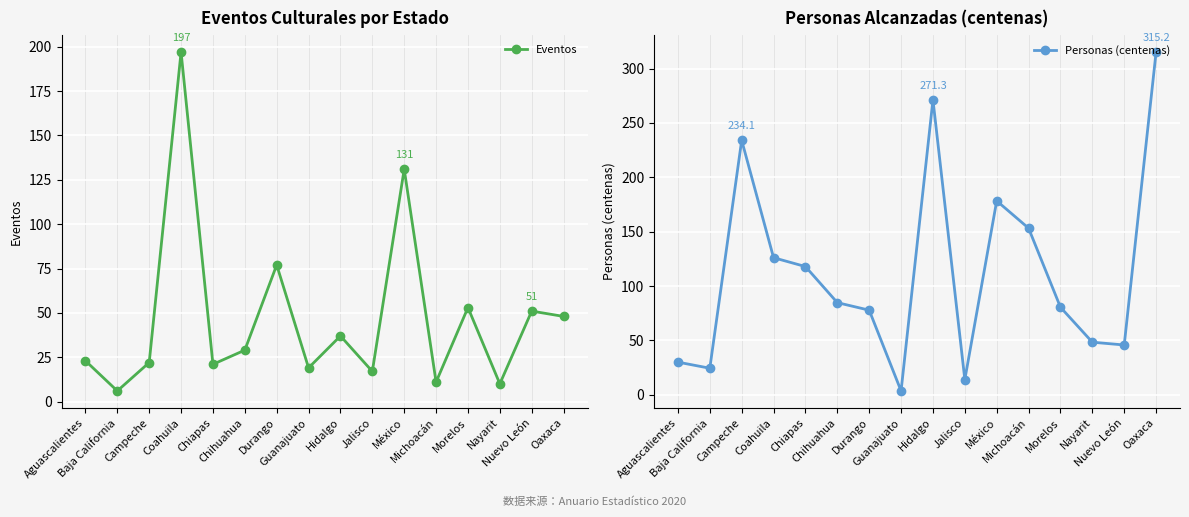

The value of Eventos at Guanajuato is 19.0. True or false?

True